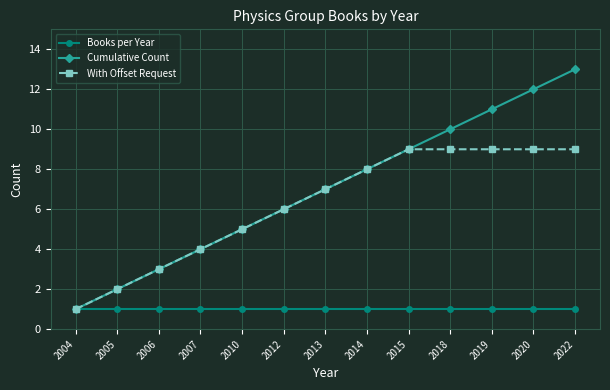

At which category is the sum across all series the highest?

2022